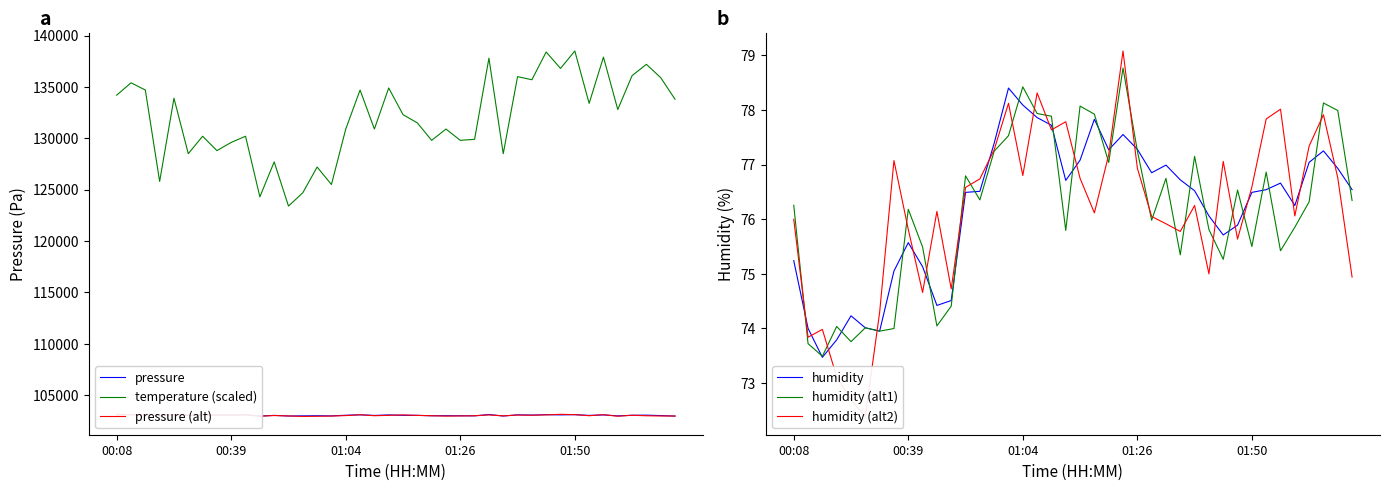

What is the maximum value for humidity?

78.4